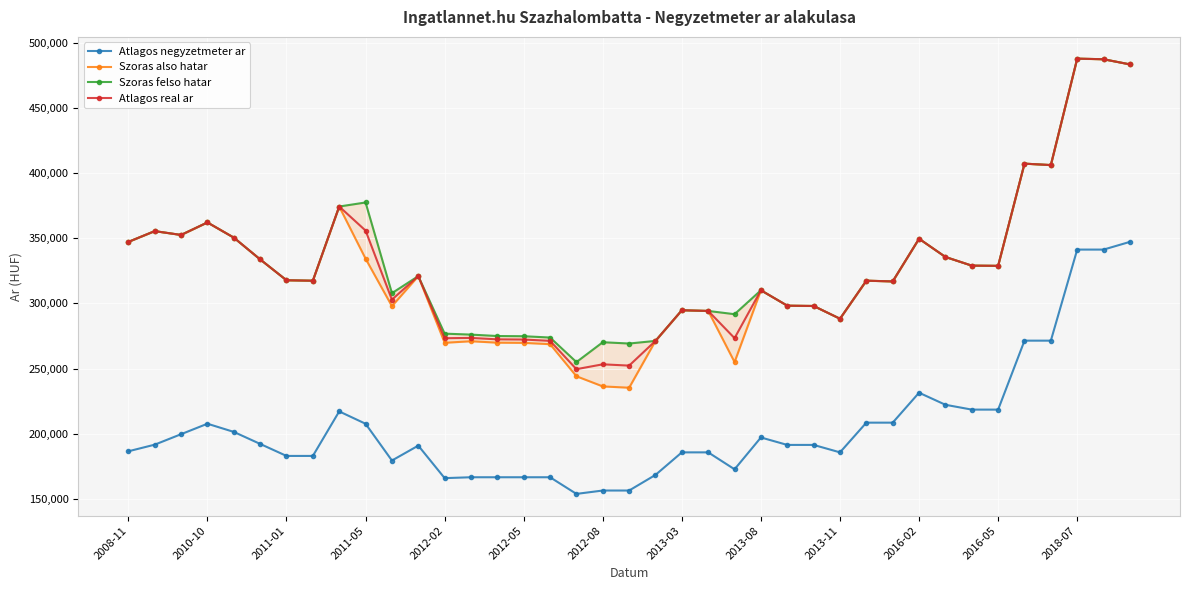

In Szoras also hatar, how many points are lower than both neighbors (excluding endpoints)?

10